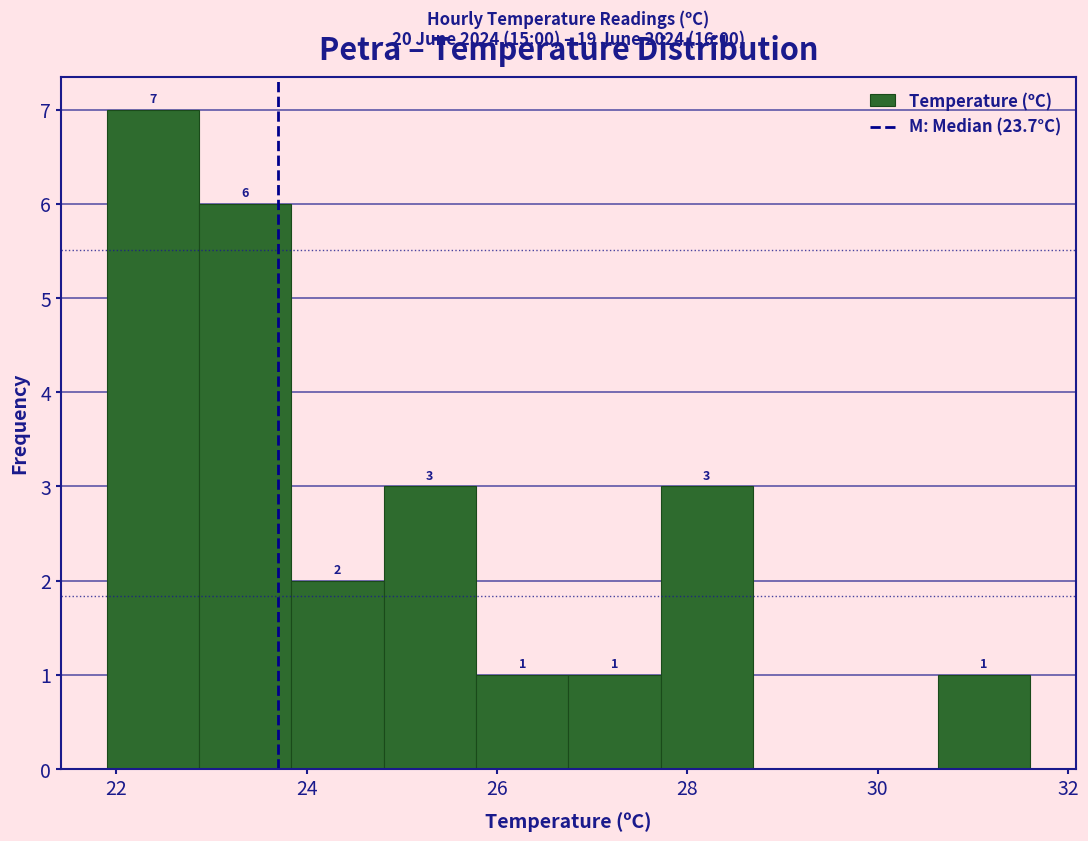

Which range on the x-axis has the tallest bar?

22.0 to 22.8